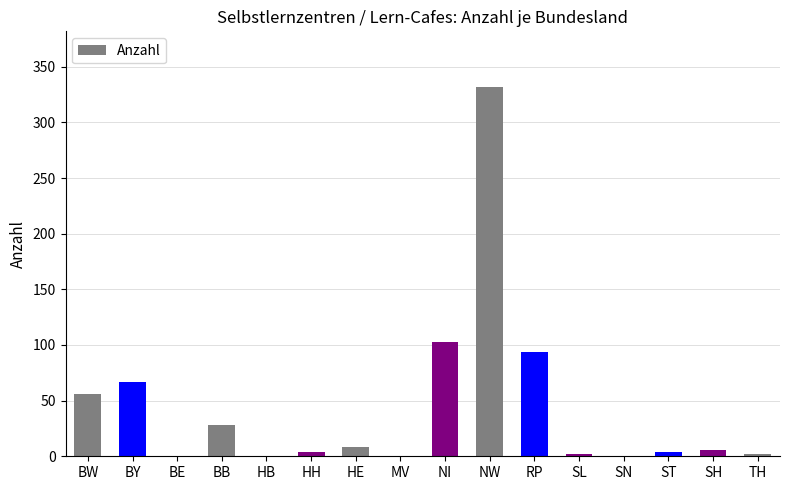

Is it true that the value at BW is 14?

False